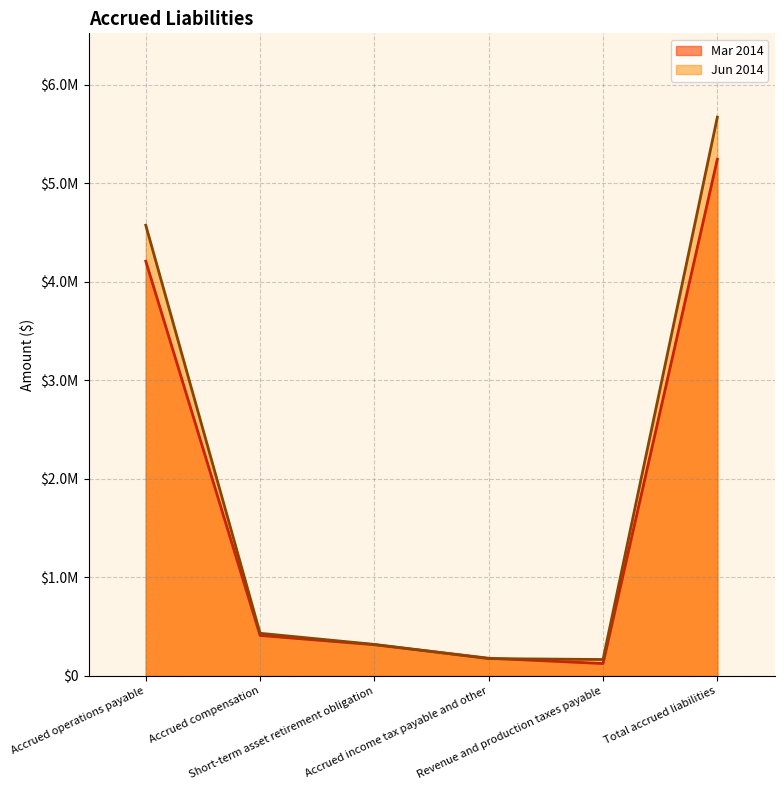

Count the number of categories in the chart.

6